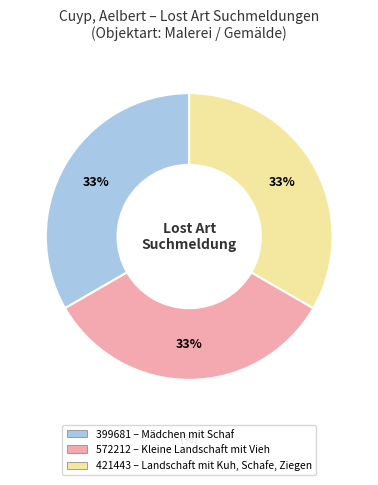

To the nearest percent, what is the average slice percentage?

33%